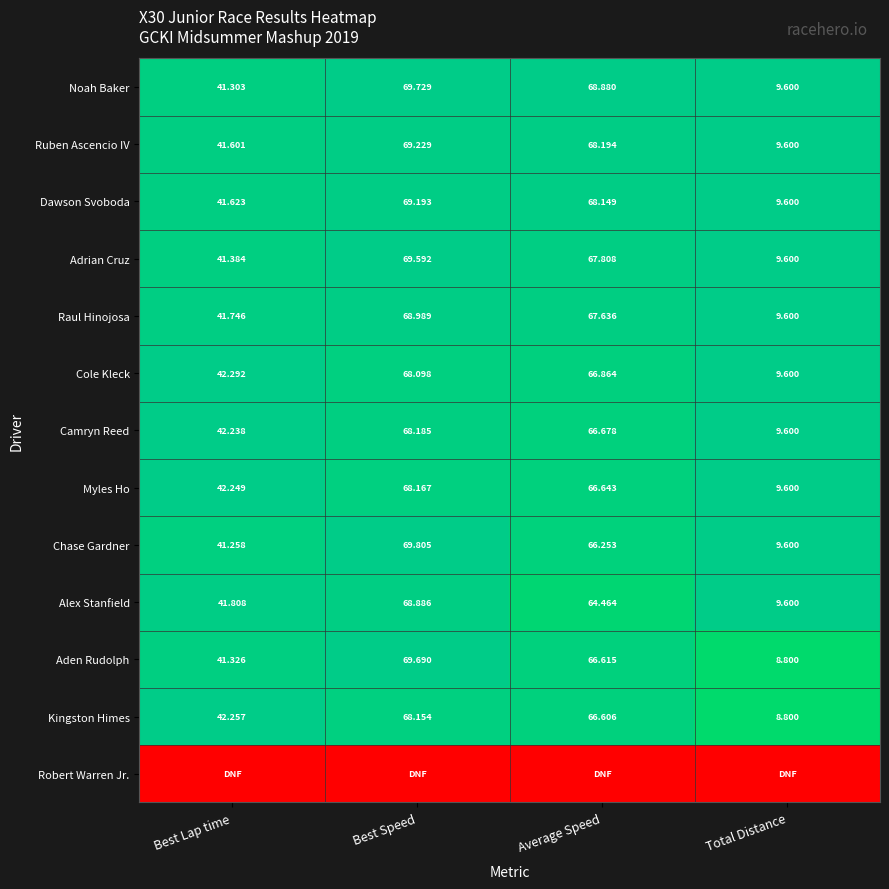

Is the value of Adrian Cruz at Best Speed greater than the value of Kingston Himes at Total Distance?

Yes